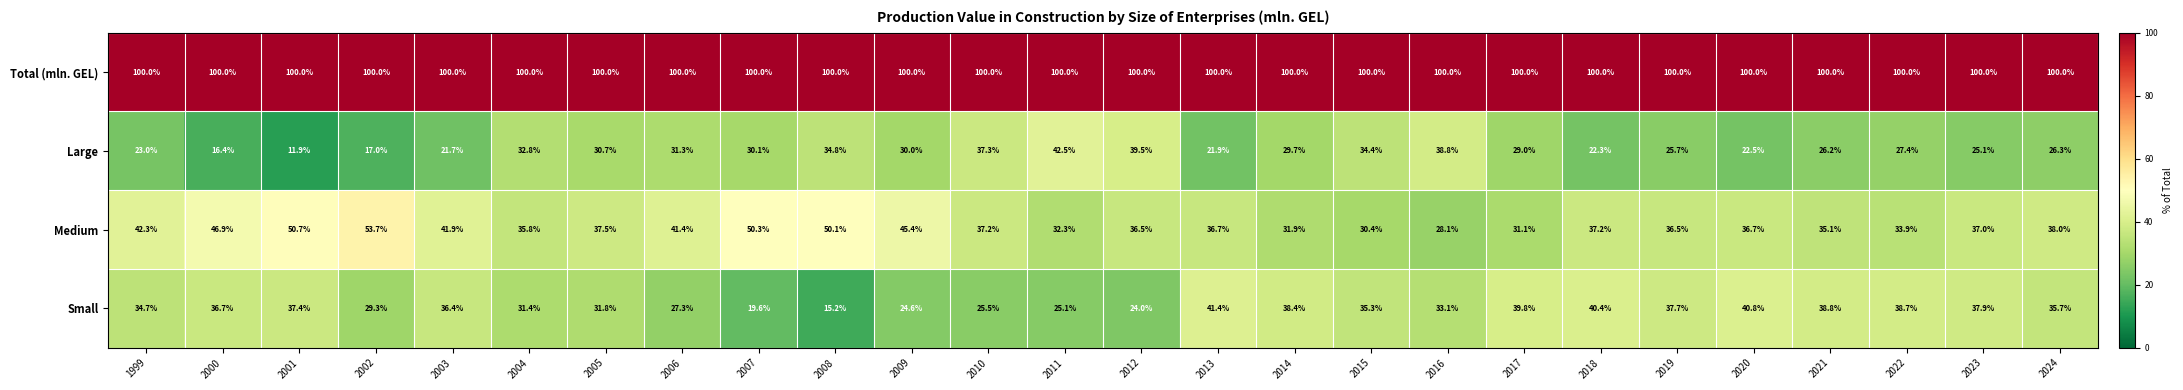

What is the maximum value shown in the chart?

100.0